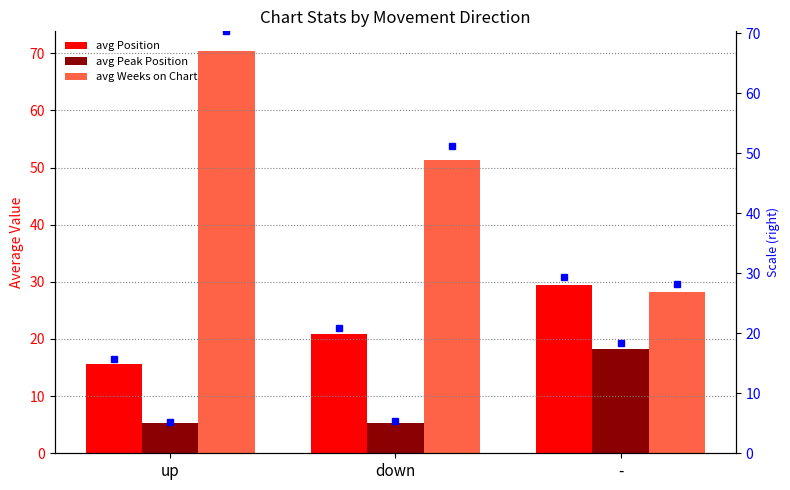

What is the value of the avg Peak Position bar at the 2nd from the left?

5.4